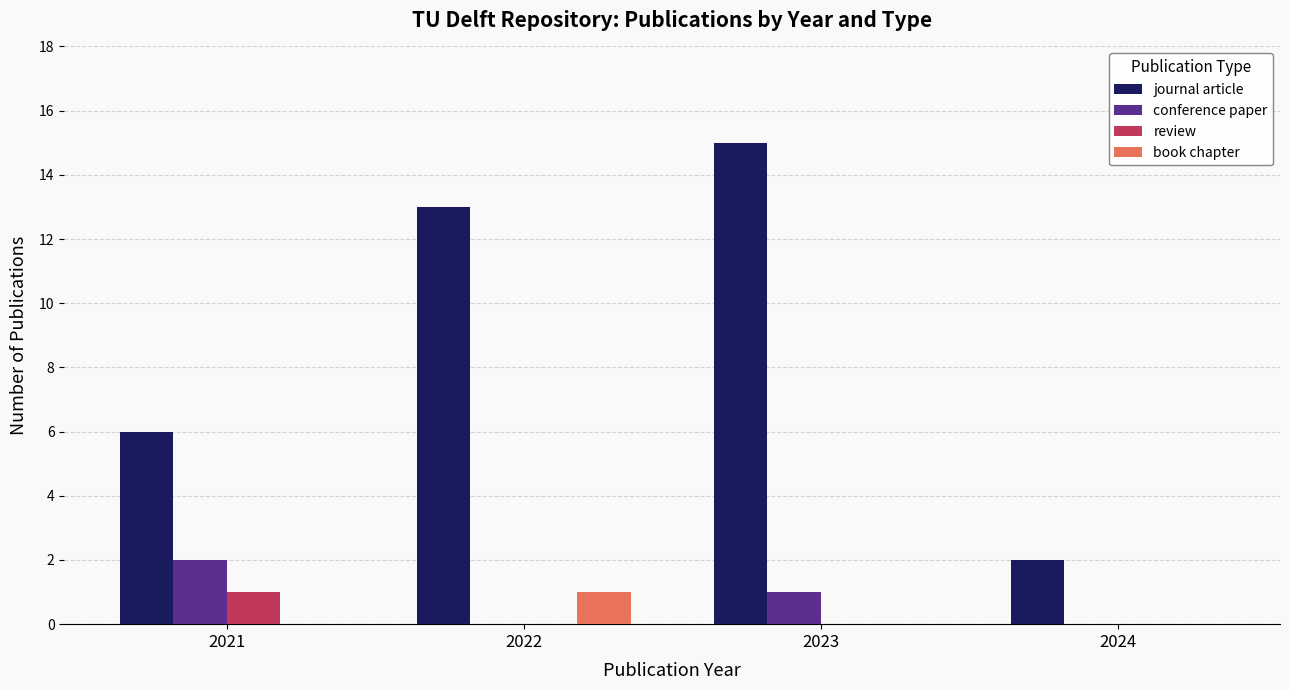

Which series has the widest spread of values?

journal article